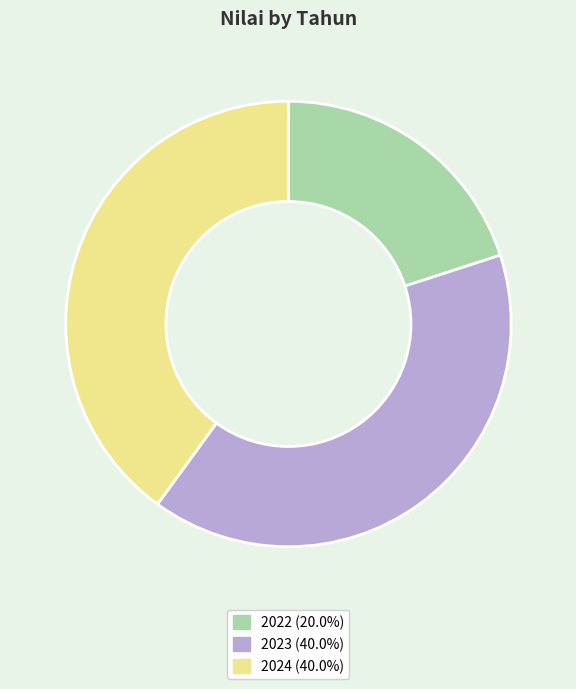

What is the ratio of the value at 2024 to the value at 2023?

1.0